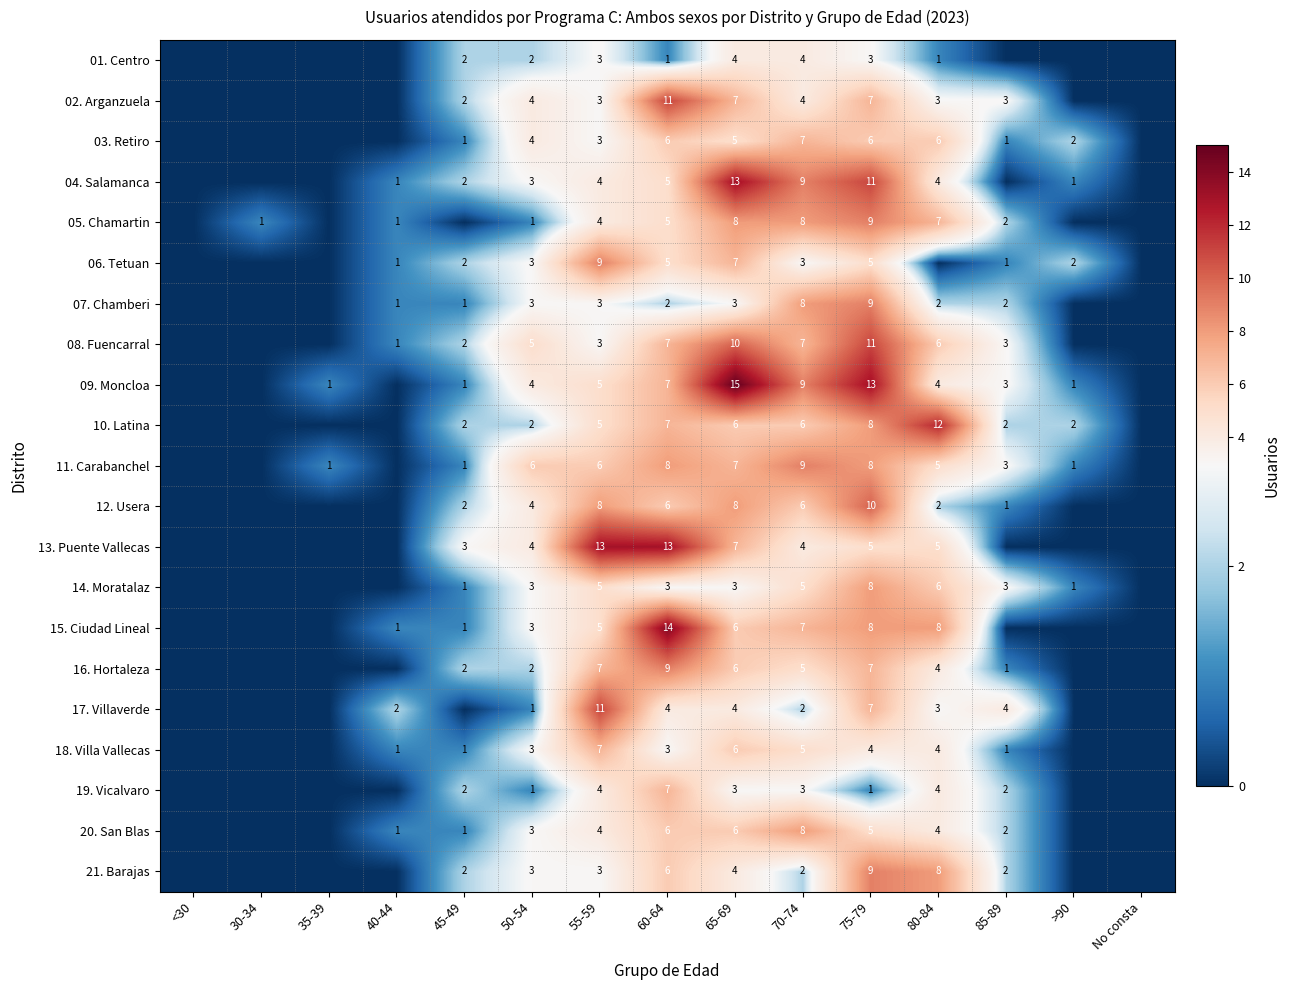

Which label corresponds to the smallest value in the chart?

<30